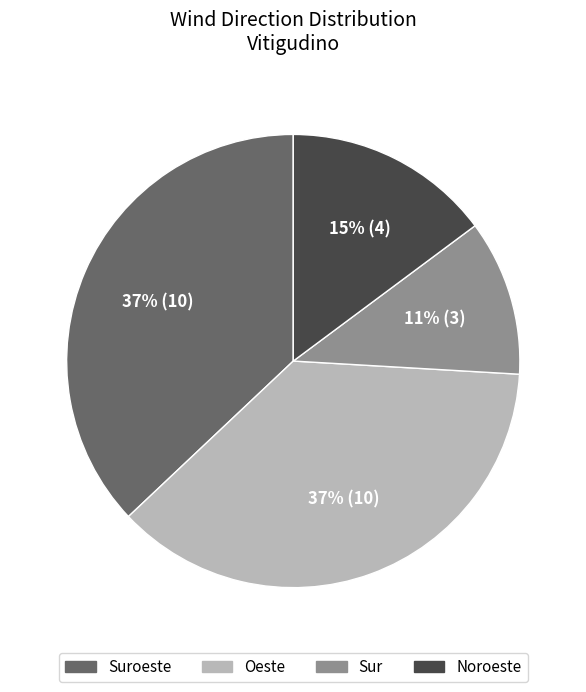

To the nearest percent, what percentage of the pie is Suroeste?

37%